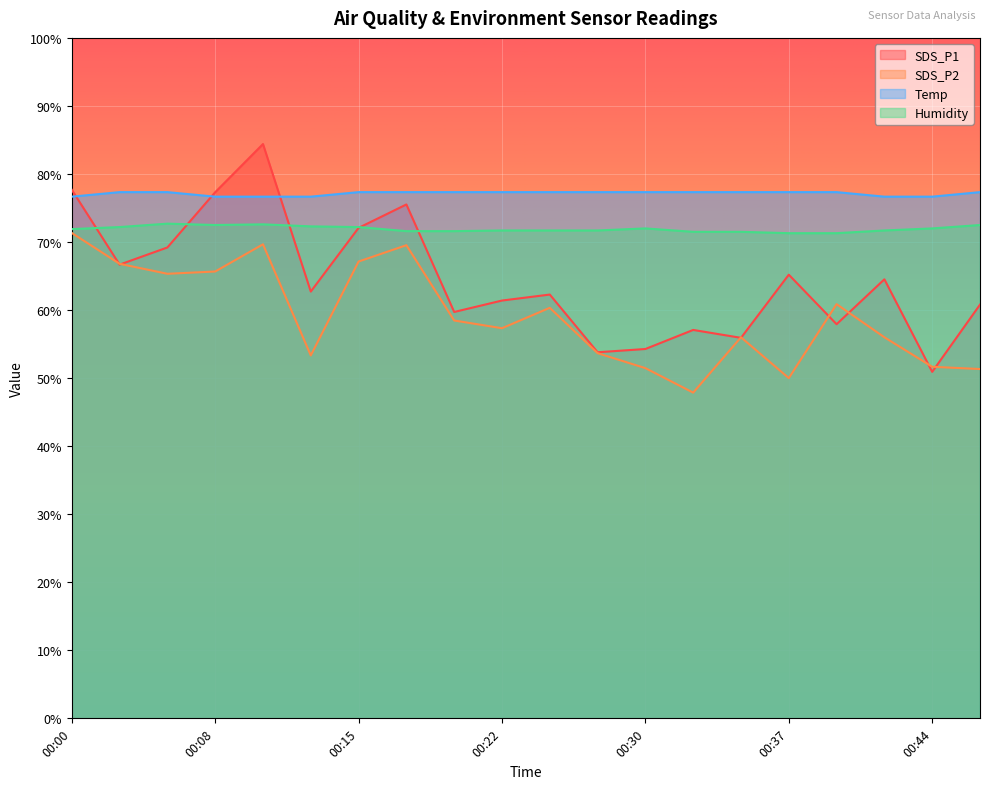

Between 00:25 and 00:44, which series saw the biggest shift?

SDS_P1